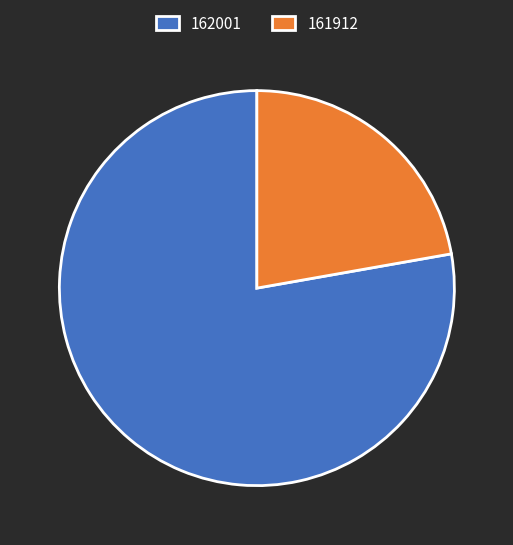

What is the smallest slice in the pie chart?

161912